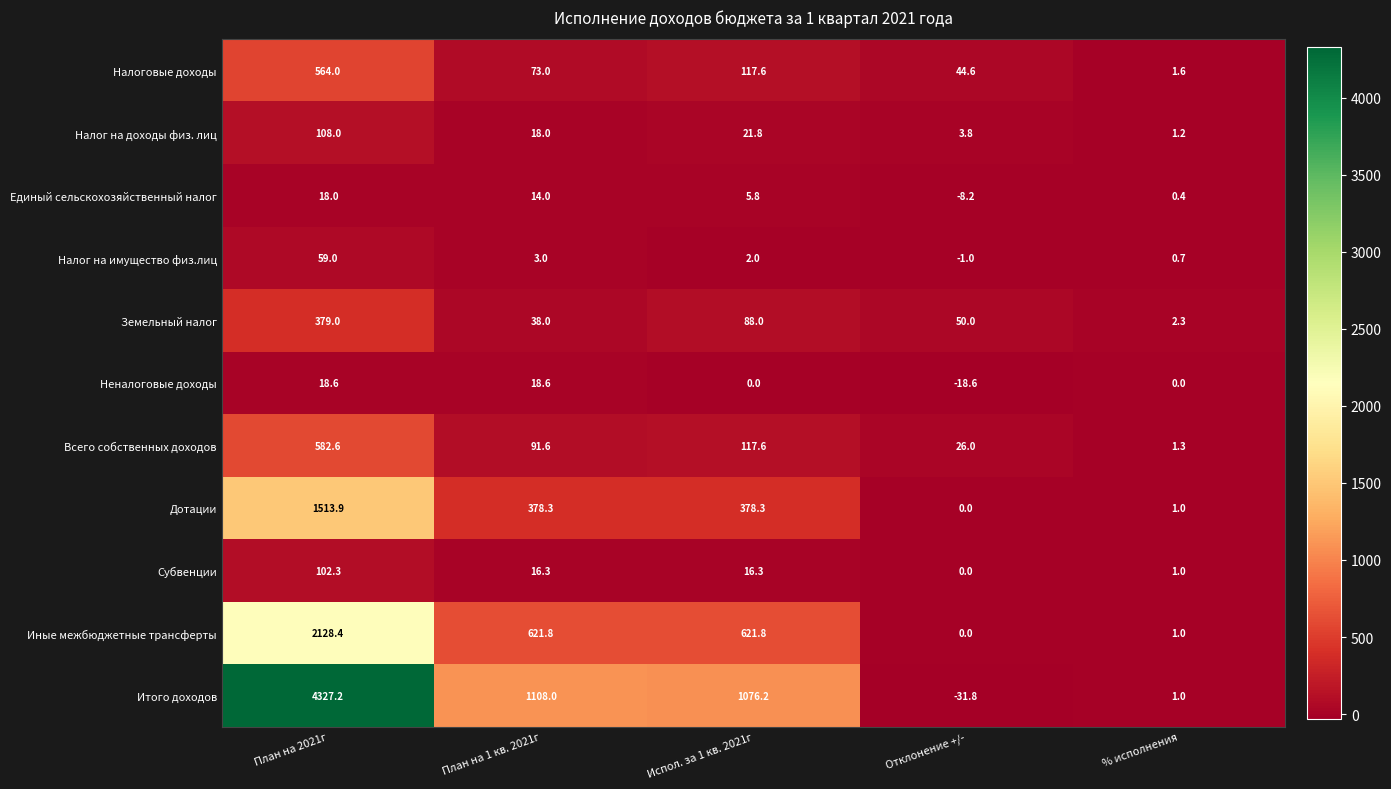

List the series in order of their peak value, lowest first.

Единый сельскохозяйственный налог, Неналоговые доходы, Налог на имущество физ.лиц, Субвенции, Налог на доходы физ. лиц, Земельный налог, Налоговые доходы, Всего собственных доходов, Дотации, Иные межбюджетные трансферты, Итого доходов